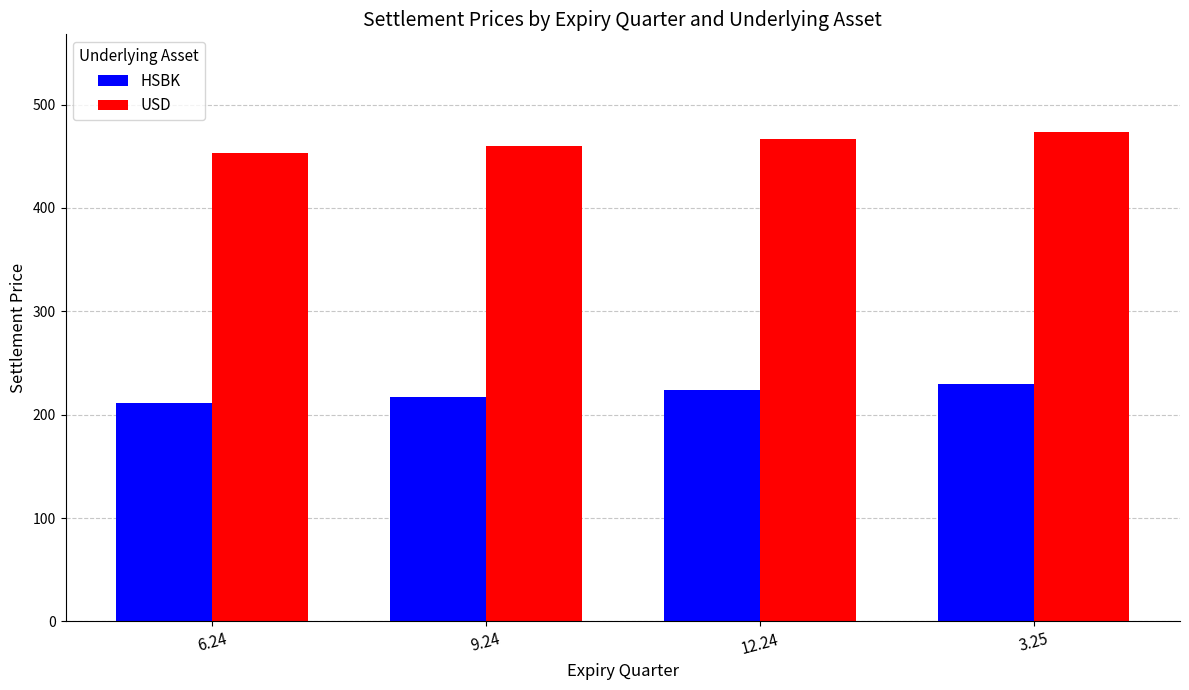

Rank the categories by USD value from highest to lowest.

3.25, 12.24, 9.24, 6.24